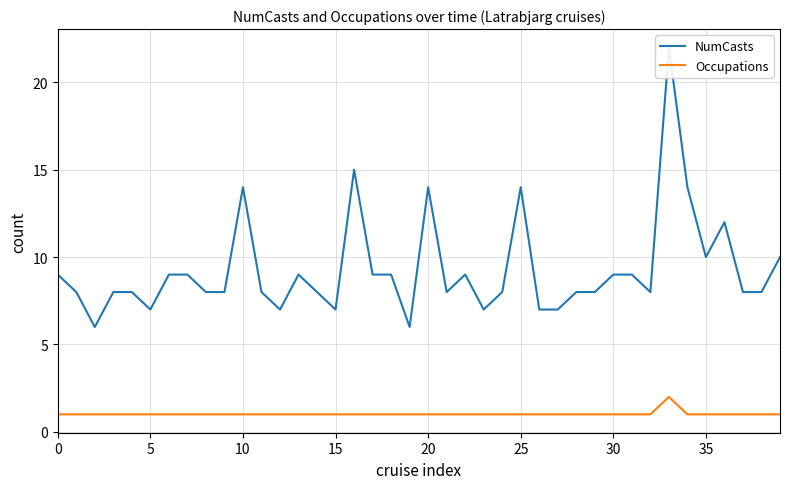

Reading left to right, transcribe all the data shown in this chart.

NumCasts: 9	8	6	8	8	7	9	9	8	8	14	8	7	9	8	7	15	9	9	6	14	8	9	7	8	14	7	7	8	8	9	9	8	22	14	10	12	8	8	10
Occupations: 1	1	1	1	1	1	1	1	1	1	1	1	1	1	1	1	1	1	1	1	1	1	1	1	1	1	1	1	1	1	1	1	1	2	1	1	1	1	1	1